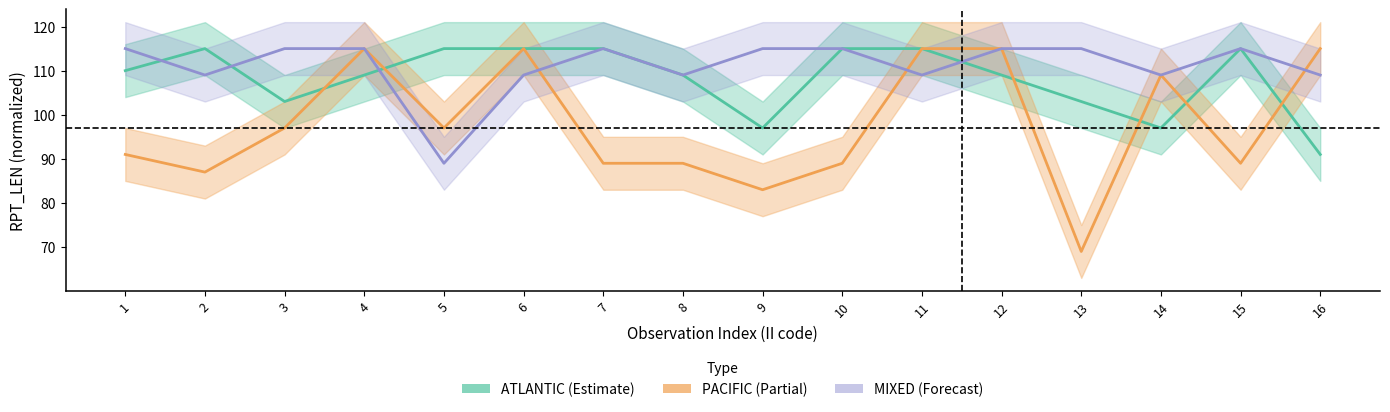

Which has a higher value, 11 or 12?

11